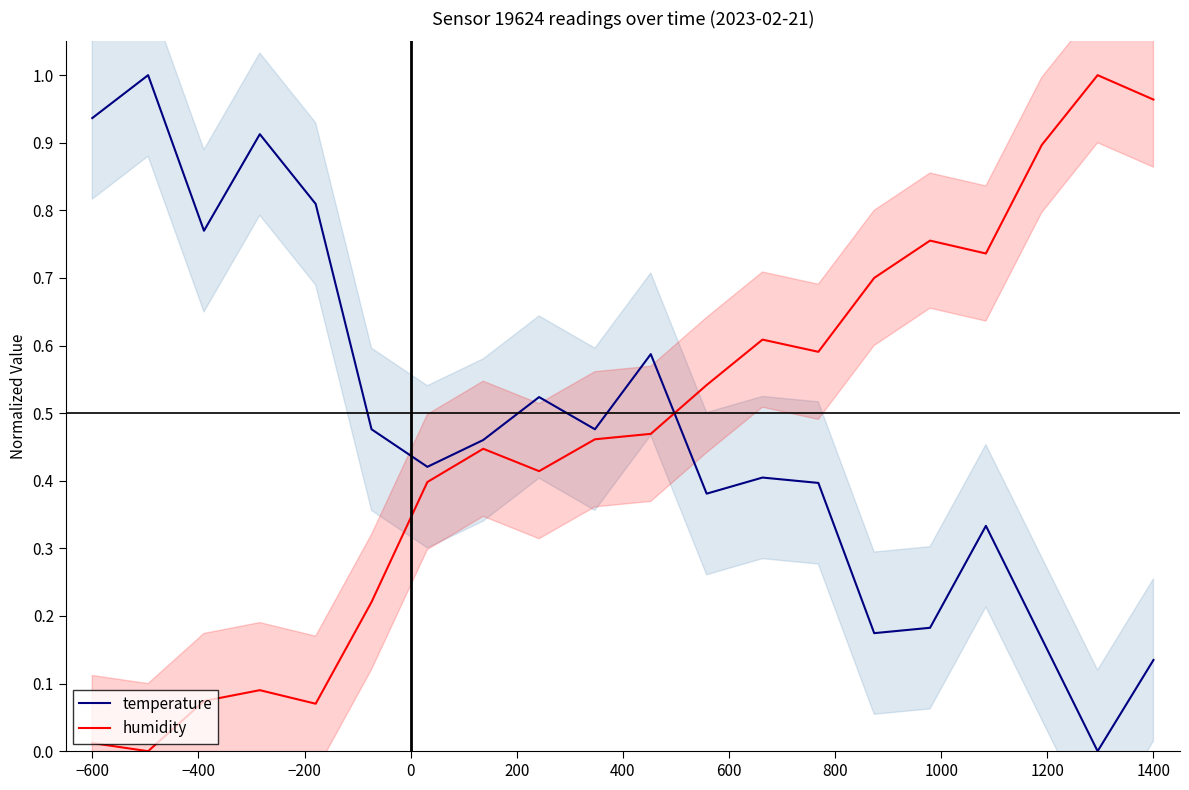

Which series ends up on top after the final intersection of temperature and humidity?

humidity